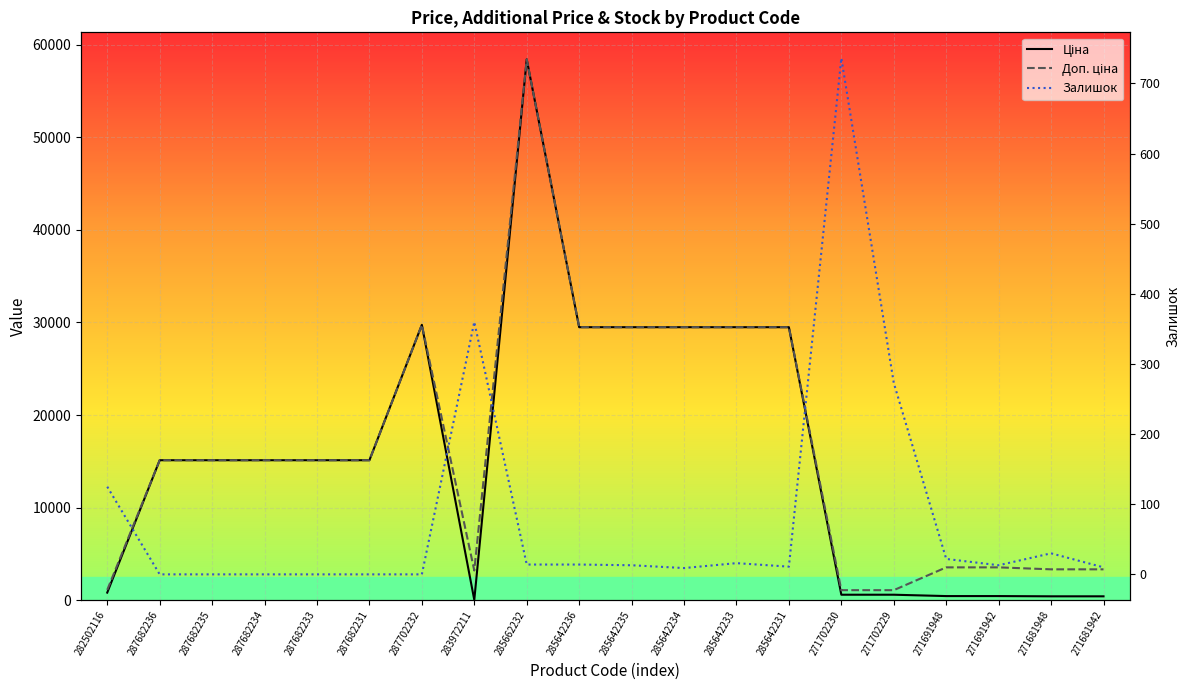

What is the difference between the maximum and minimum values in the Ціна series?

58394.5